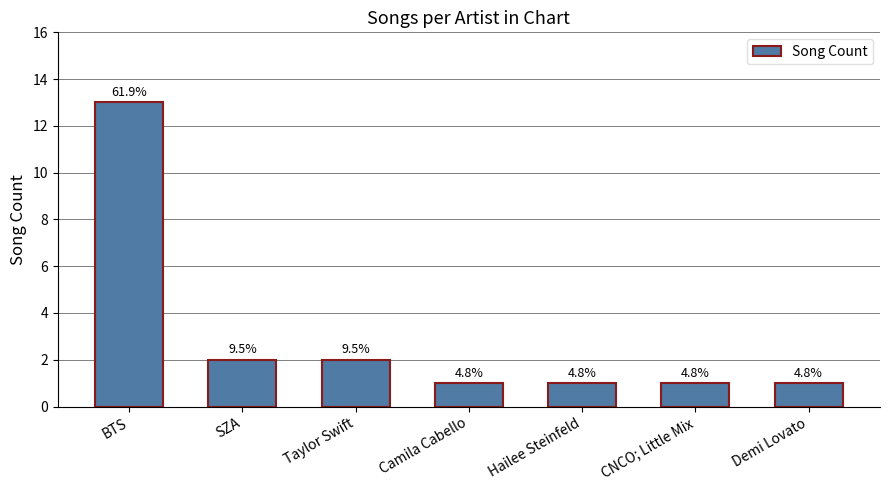

What is the difference between the second highest and second lowest values?

1